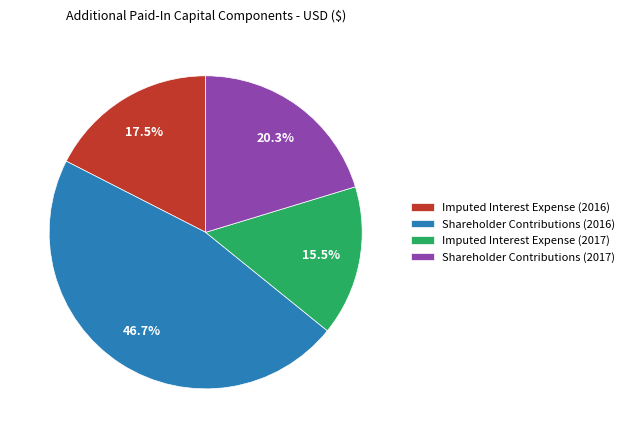

Rank the categories by value from lowest to highest.

Imputed Interest Expense (2017), Imputed Interest Expense (2016), Shareholder Contributions (2017), Shareholder Contributions (2016)